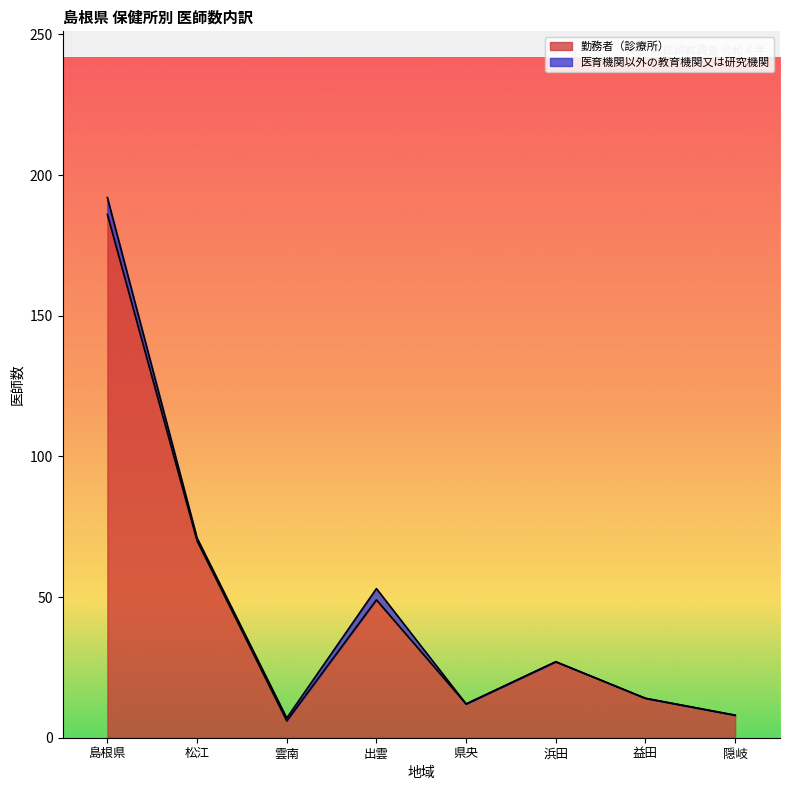

What is the difference between the maximum and minimum values?

180